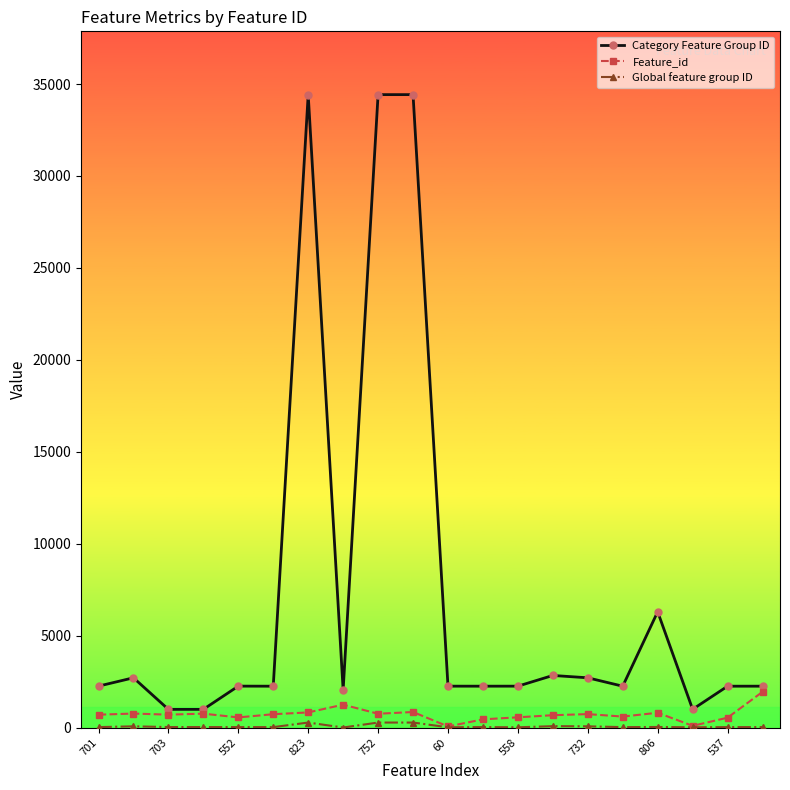

Which series has the largest total across all categories?

Category Feature Group ID